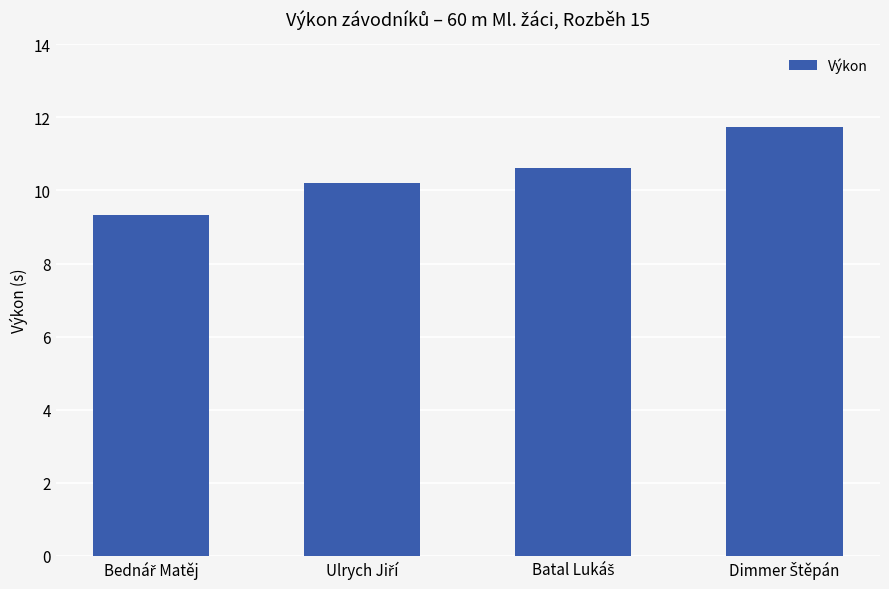

What is the difference between the maximum and minimum values?

2.4